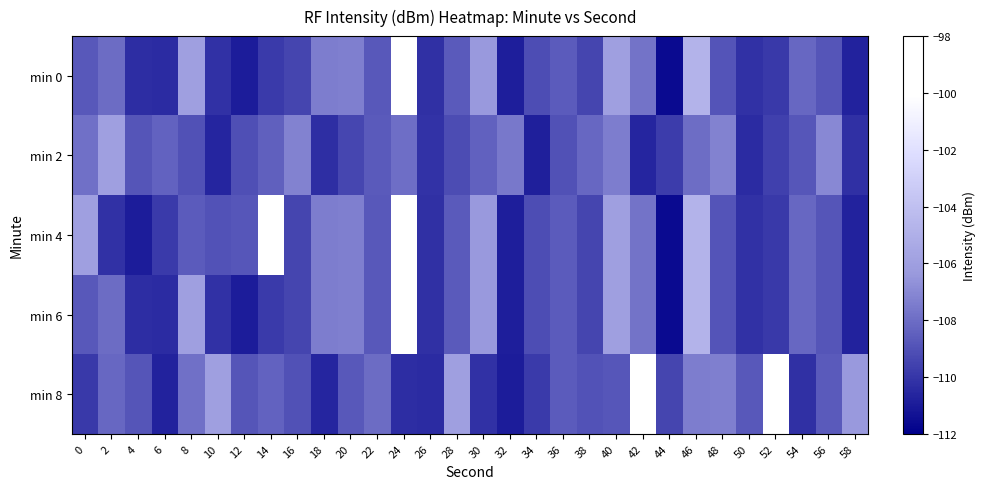

Reading left to right, transcribe all the data shown in this chart.

min 0: 0=-108.8	2=-108.1	4=-110.3	6=-110.4	8=-106.0	10=-110.2	12=-110.9	14=-109.8	16=-109.5	18=-107.4	20=-107.3	22=-108.8	24=-98.5	26=-110.2	28=-108.7	30=-106.4	32=-110.9	34=-109.2	36=-108.6	38=-109.4	40=-106.0	42=-107.8	44=-111.6	46=-104.8	48=-108.9	50=-110.2	52=-109.9	54=-108.2	56=-108.9	58=-110.7
min 2: 0=-107.9	2=-106.0	4=-108.9	6=-108.4	8=-109.0	10=-110.6	12=-109.1	14=-108.5	16=-107.2	18=-110.3	20=-109.4	22=-108.7	24=-107.9	26=-110.1	28=-109.2	30=-108.4	32=-107.6	34=-110.8	36=-109.0	38=-108.2	40=-107.4	42=-110.6	44=-109.8	46=-108.0	48=-107.2	50=-110.4	52=-109.6	54=-108.8	56=-107.0	58=-110.2
min 4: 0=-106.0	2=-110.2	4=-110.9	6=-109.8	8=-108.6	10=-109.0	12=-108.8	14=-98.1	16=-109.5	18=-107.4	20=-107.3	22=-108.8	24=-98.5	26=-110.2	28=-108.7	30=-106.4	32=-110.9	34=-109.2	36=-108.6	38=-109.4	40=-106.0	42=-107.8	44=-111.6	46=-104.8	48=-108.9	50=-110.2	52=-109.9	54=-108.2	56=-108.9	58=-110.7
min 6: 0=-108.8	2=-108.1	4=-110.3	6=-110.4	8=-106.0	10=-110.2	12=-110.9	14=-109.8	16=-109.5	18=-107.4	20=-107.3	22=-108.8	24=-98.5	26=-110.2	28=-108.7	30=-106.4	32=-110.9	34=-109.2	36=-108.6	38=-109.4	40=-106.0	42=-107.8	44=-111.6	46=-104.8	48=-108.9	50=-110.2	52=-109.9	54=-108.2	56=-108.9	58=-110.7
min 8: 0=-109.9	2=-108.2	4=-108.9	6=-110.7	8=-107.9	10=-106.0	12=-108.9	14=-108.4	16=-109.0	18=-110.6	20=-108.8	22=-108.1	24=-110.3	26=-110.4	28=-106.0	30=-110.2	32=-110.9	34=-109.8	36=-108.6	38=-109.0	40=-108.8	42=-98.1	44=-109.5	46=-107.4	48=-107.3	50=-108.8	52=-98.5	54=-110.2	56=-108.7	58=-106.4